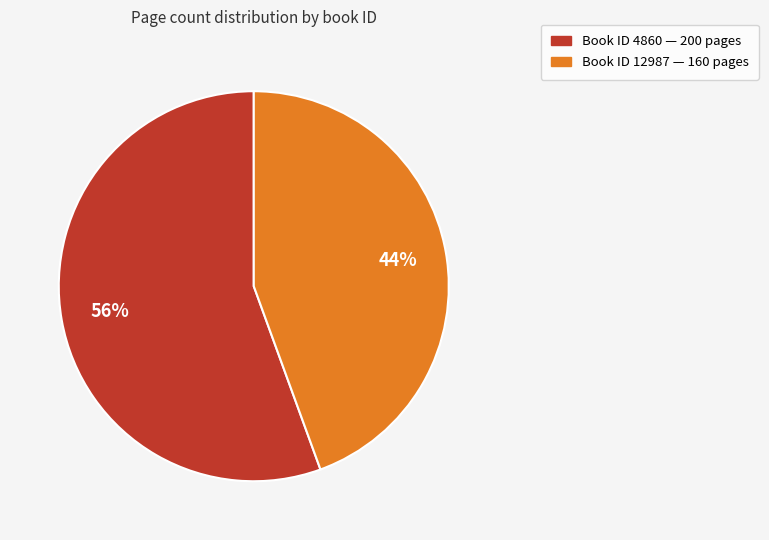

How many segments does this pie chart have?

2